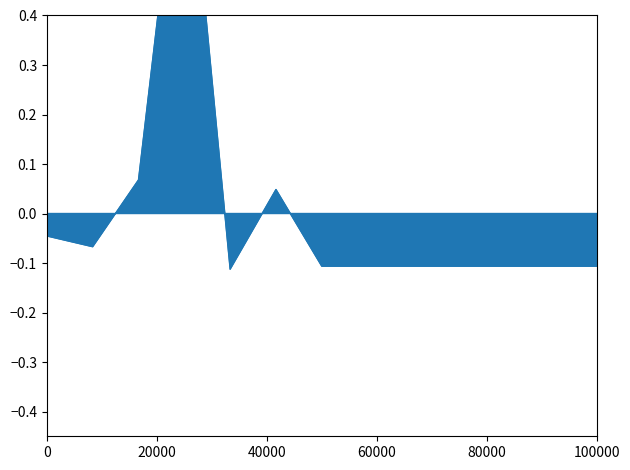

Does the chart display data point markers on the line(s)?

No